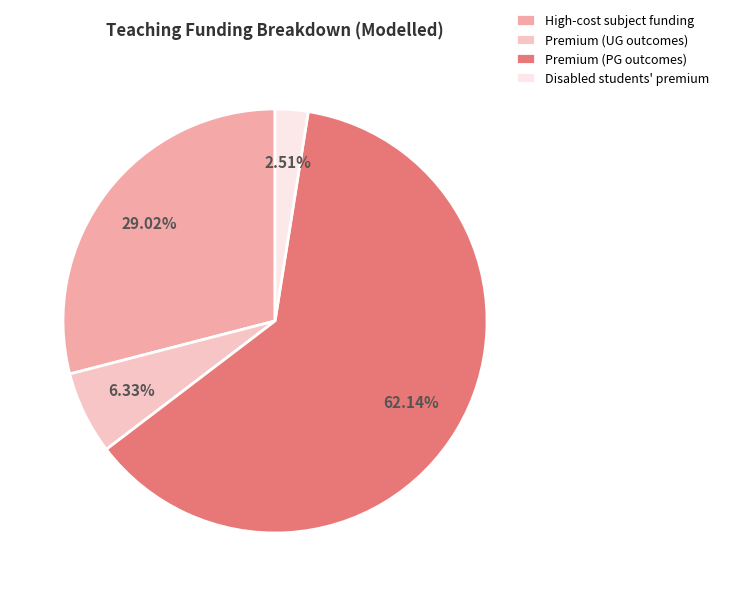

Is the sum of Premium (UG outcomes) and Premium (PG outcomes) greater than half?

Yes